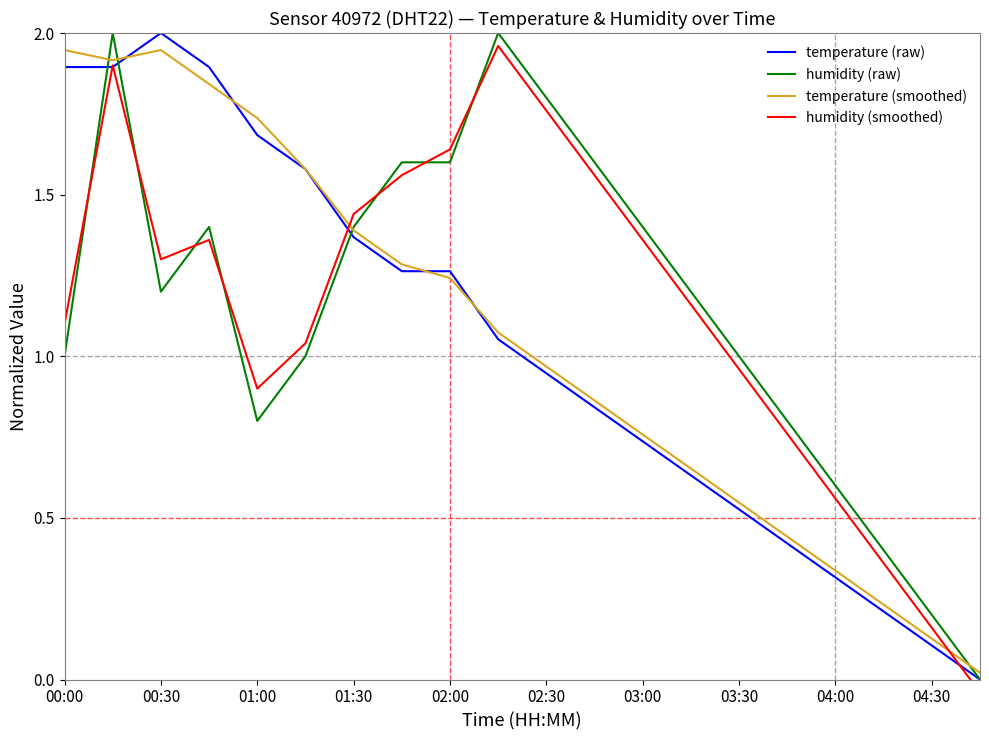

Count the number of categories in the chart.

20